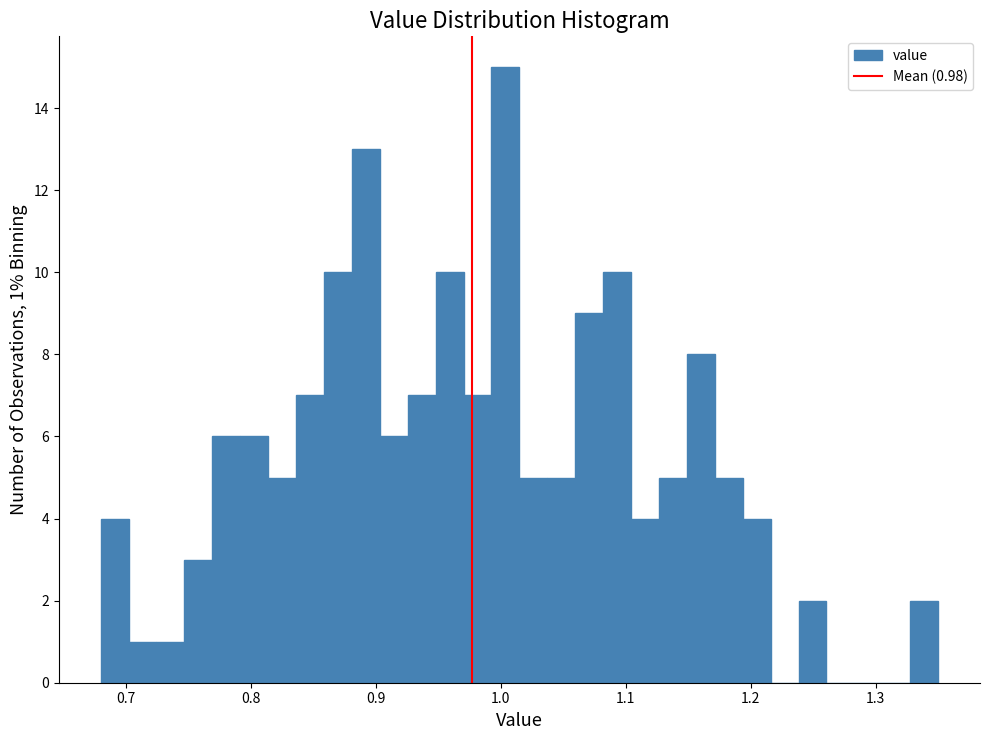

Around what value on the x-axis is the tallest bar? Give the approximate position of its centre, as read against the axis.

1.00